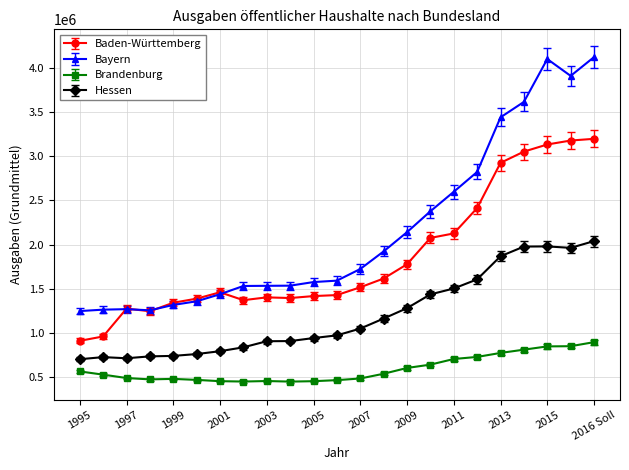

List the series in order of their overall mean, lowest first.

Brandenburg, Hessen, Baden-Württemberg, Bayern